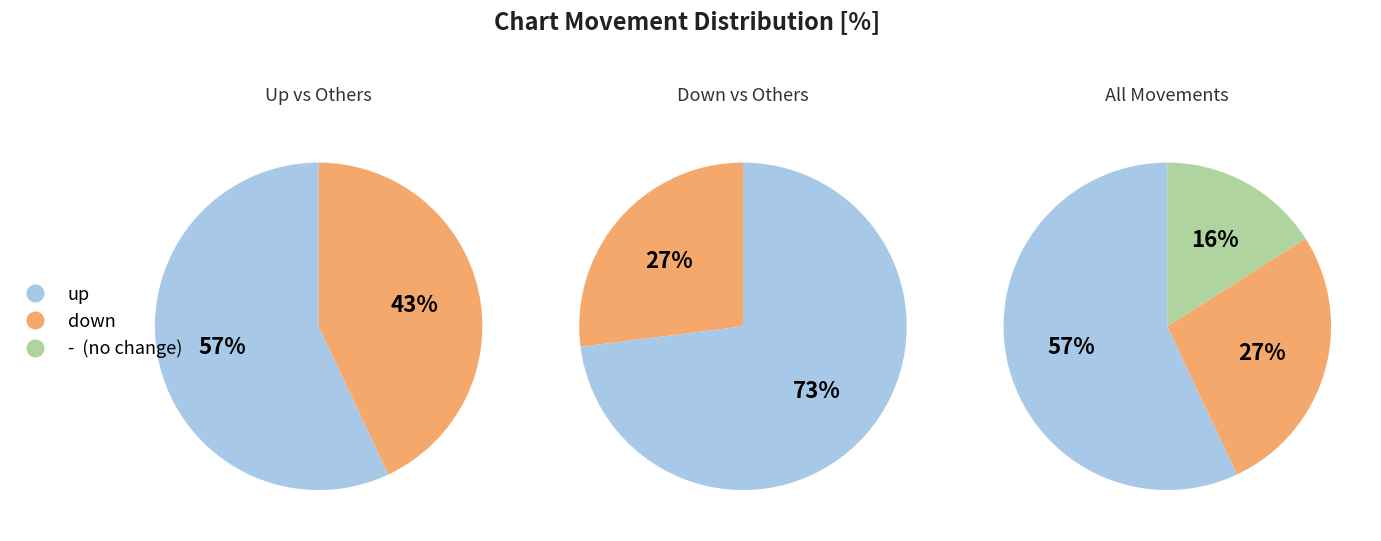

What percentage is the up slice, to the nearest percent?

57%